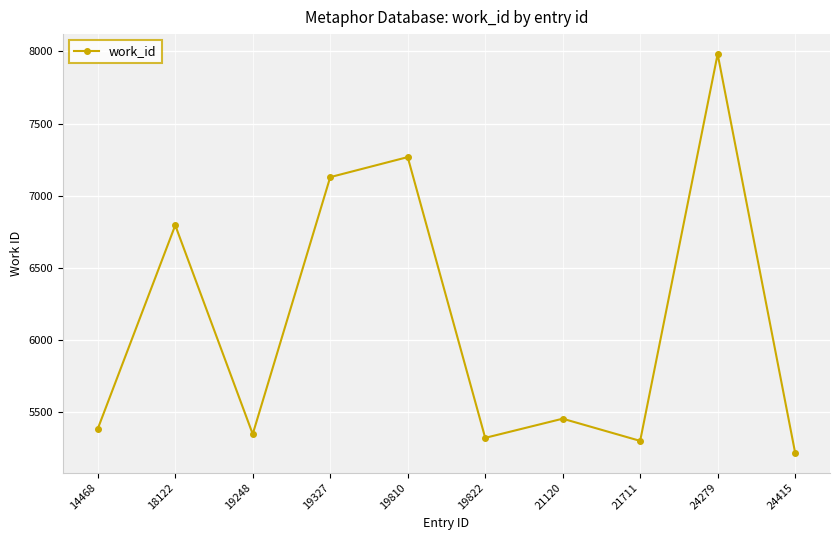

What is the average value?

6118